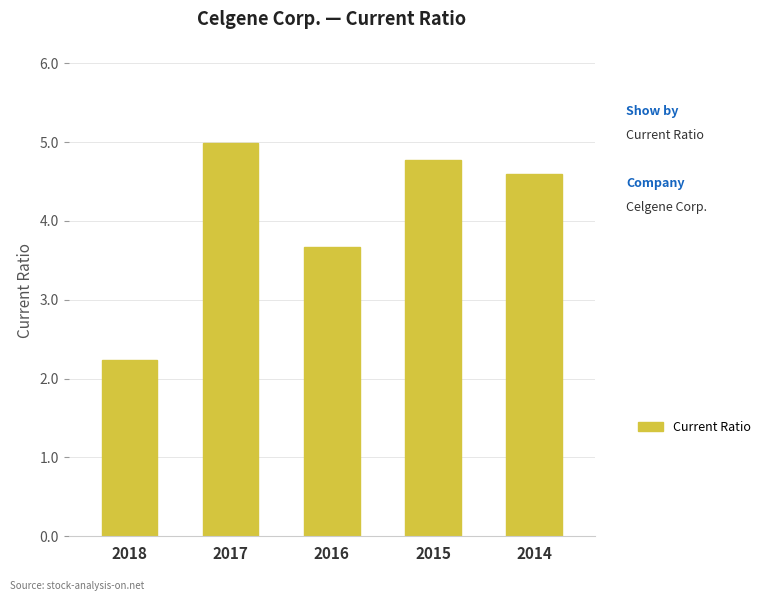

Rank the categories by value from highest to lowest.

2017, 2015, 2014, 2016, 2018